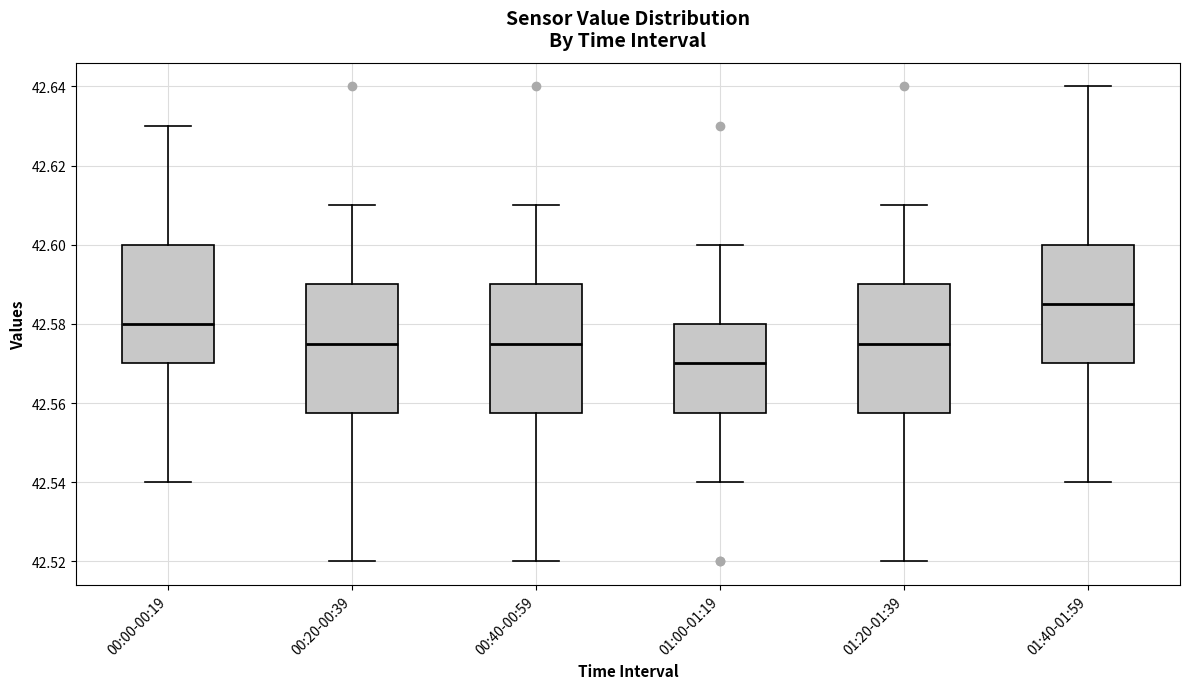

Reading left to right, read every box against the y-axis: the position of its median line, the range the box covers, and the ends of its whiskers. The values are not printed on the chart, so give them approximately, as read against the axis.

00:00-00:19: median 42.580, box 42.570 to 42.600, whiskers 42.540 to 42.630
00:20-00:39: median 42.576, box 42.558 to 42.590, whiskers 42.520 to 42.610
00:40-00:59: median 42.576, box 42.558 to 42.590, whiskers 42.520 to 42.610
01:00-01:19: median 42.570, box 42.558 to 42.580, whiskers 42.540 to 42.600
01:20-01:39: median 42.576, box 42.558 to 42.590, whiskers 42.520 to 42.610
01:40-01:59: median 42.586, box 42.570 to 42.600, whiskers 42.540 to 42.640